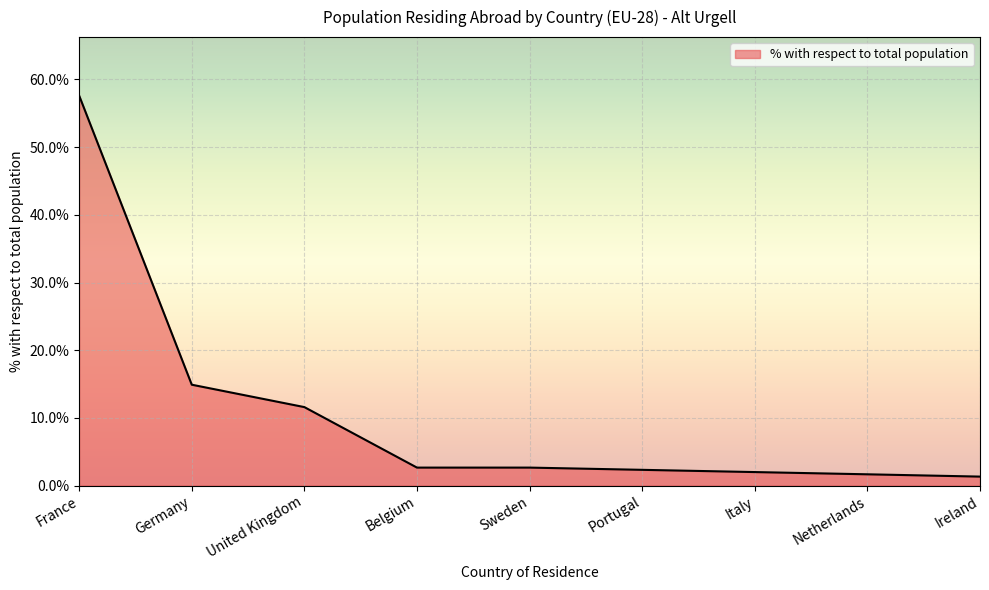

True or false: the data shows 2.6 at Sweden.

True